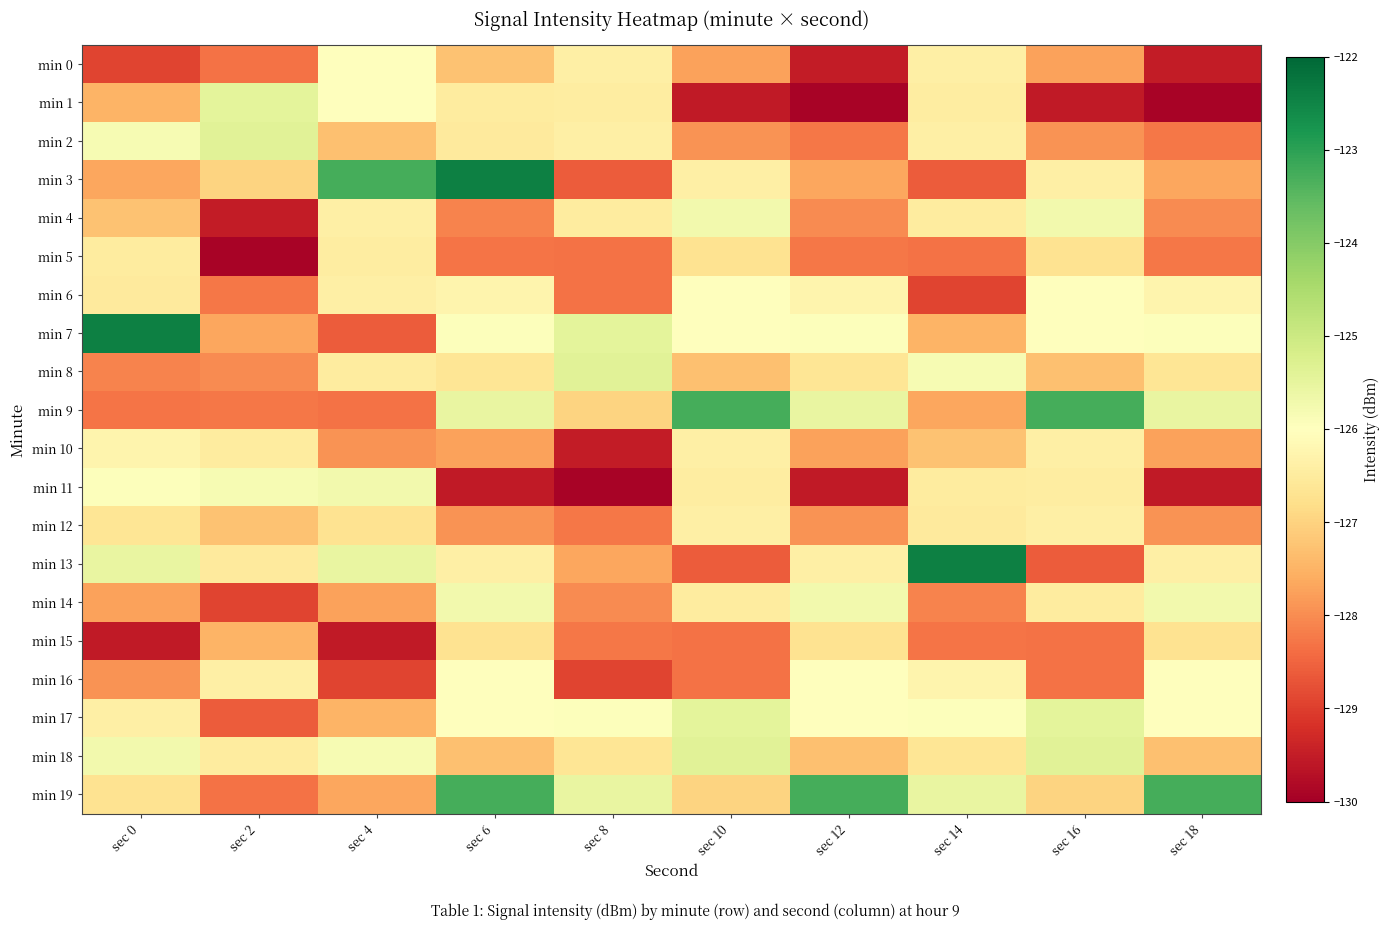

At sec 12, list the series in order from largest to smallest.

min 19, min 9, min 14, min 7, min 16, min 17, min 6, min 13, min 8, min 15, min 18, min 3, min 10, min 12, min 4, min 5, min 2, min 0, min 11, min 1